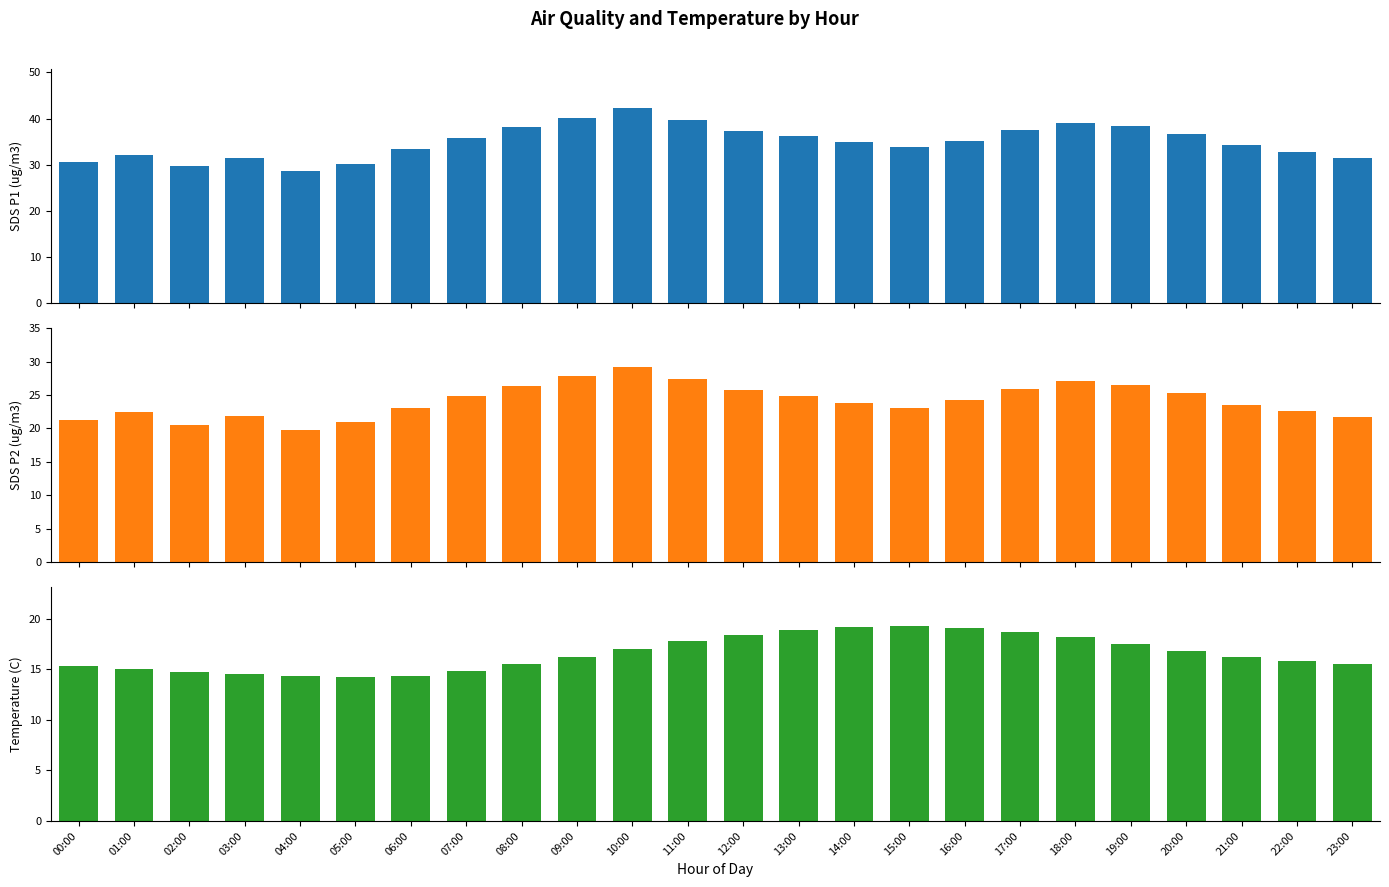

Reading right to left, extract all data points from this chart.

SDS_P1: 31.5	32.8	34.2	36.7	38.4	39.1	37.6	35.2	33.8	34.9	36.2	37.4	39.7	42.3	40.1	38.2	35.8	33.5	30.2	28.7	31.4	29.8	32.1	30.5
SDS_P2: 21.7	22.6	23.5	25.3	26.5	27.1	25.9	24.3	23.1	23.8	24.9	25.8	27.4	29.2	27.8	26.4	24.9	23.1	20.9	19.7	21.8	20.5	22.4	21.2
Temp: 15.5	15.8	16.2	16.8	17.5	18.2	18.7	19.1	19.3	19.2	18.9	18.4	17.8	17.0	16.2	15.5	14.8	14.3	14.2	14.3	14.5	14.7	15.0	15.3